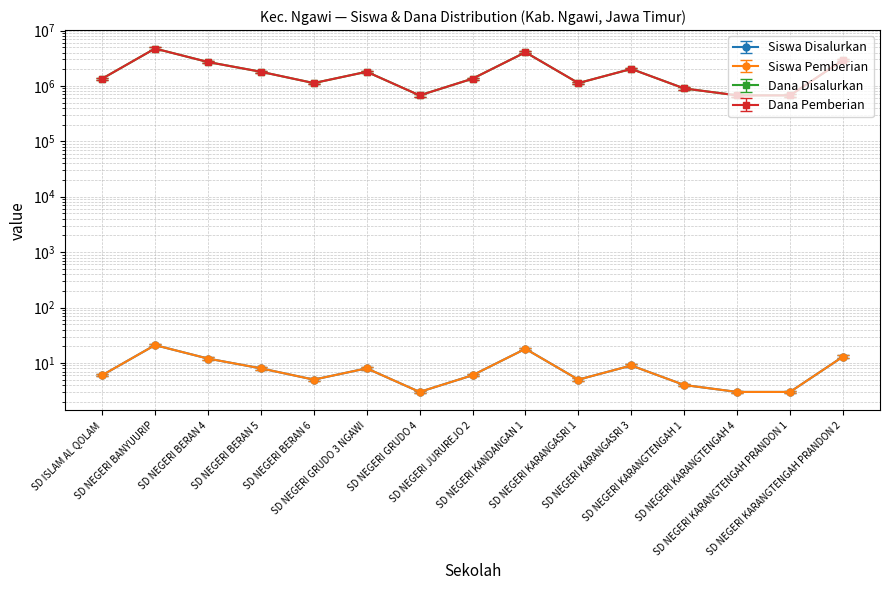

Rank the categories by Dana Pemberian value from highest to lowest.

SD NEGERI BANYUURIP, SD NEGERI KANDANGAN 1, SD NEGERI KARANGTENGAH PRANDON 2, SD NEGERI BERAN 4, SD NEGERI KARANGASRI 3, SD NEGERI BERAN 5, SD NEGERI GRUDO 3 NGAWI, SD ISLAM AL QOLAM, SD NEGERI JURUREJO 2, SD NEGERI BERAN 6, SD NEGERI KARANGASRI 1, SD NEGERI KARANGTENGAH 1, SD NEGERI GRUDO 4, SD NEGERI KARANGTENGAH 4, SD NEGERI KARANGTENGAH PRANDON 1